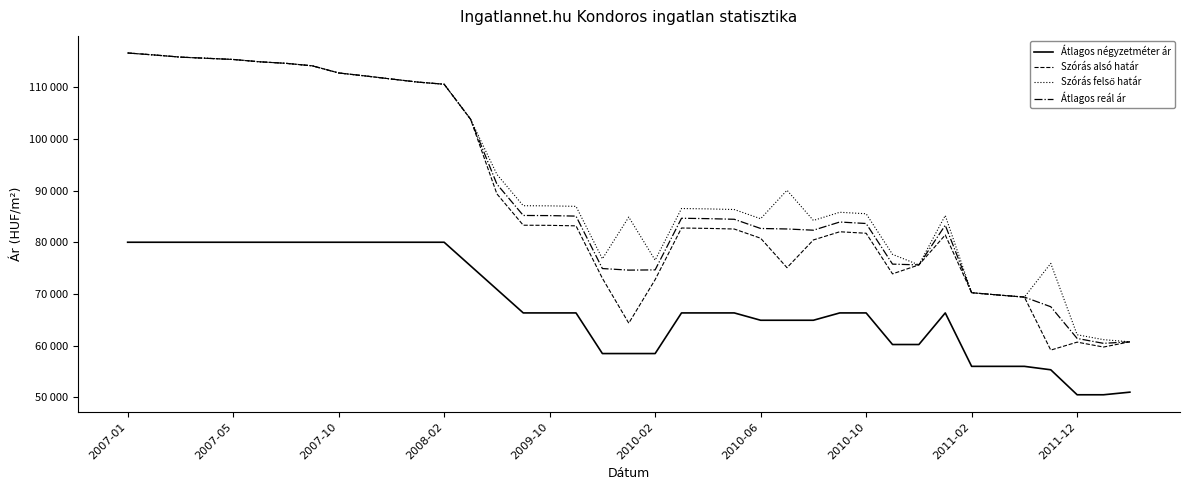

Does the chart have visible grid lines?

No